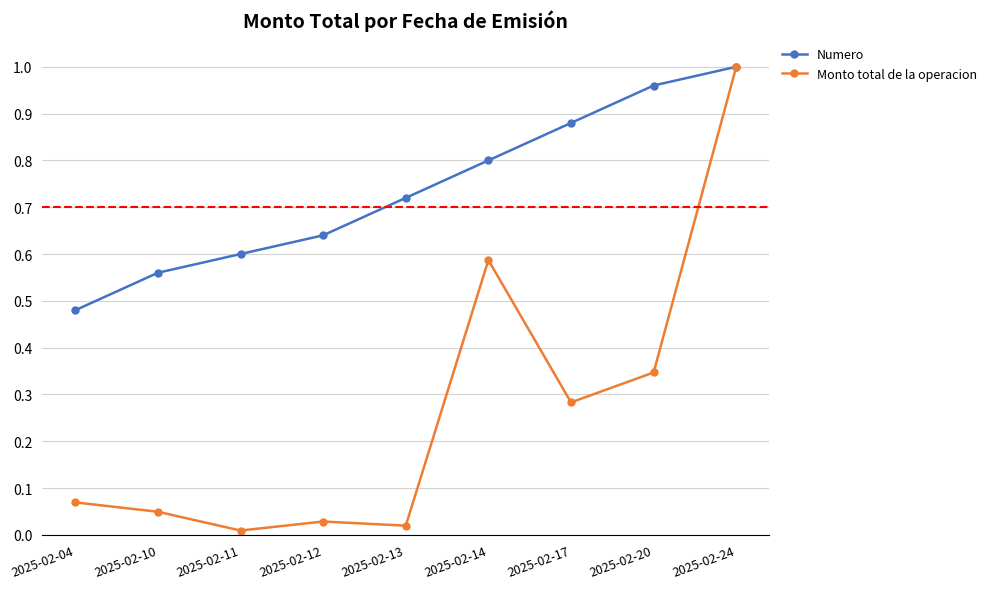

The value of Numero at 2025-02-17 is 0.4. True or false?

False